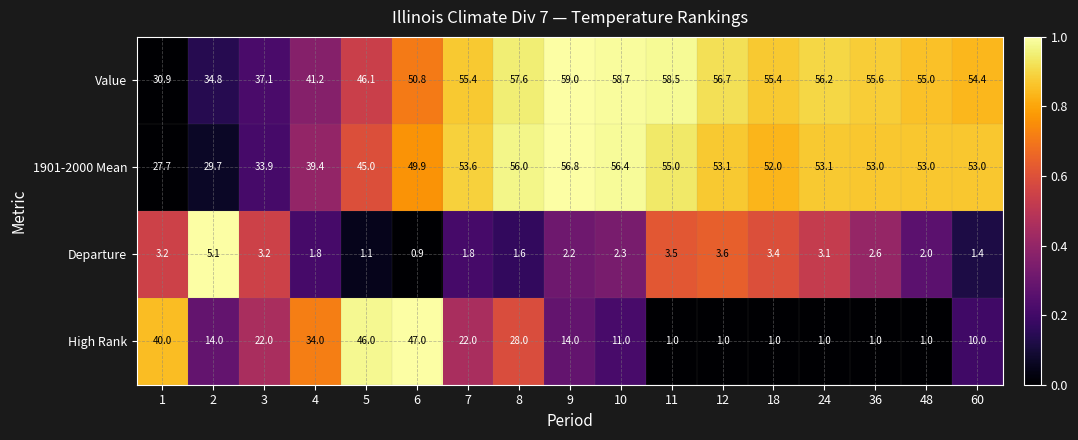

List the series in order of their peak value, highest first.

Value, 1901-2000 Mean, High Rank, Departure